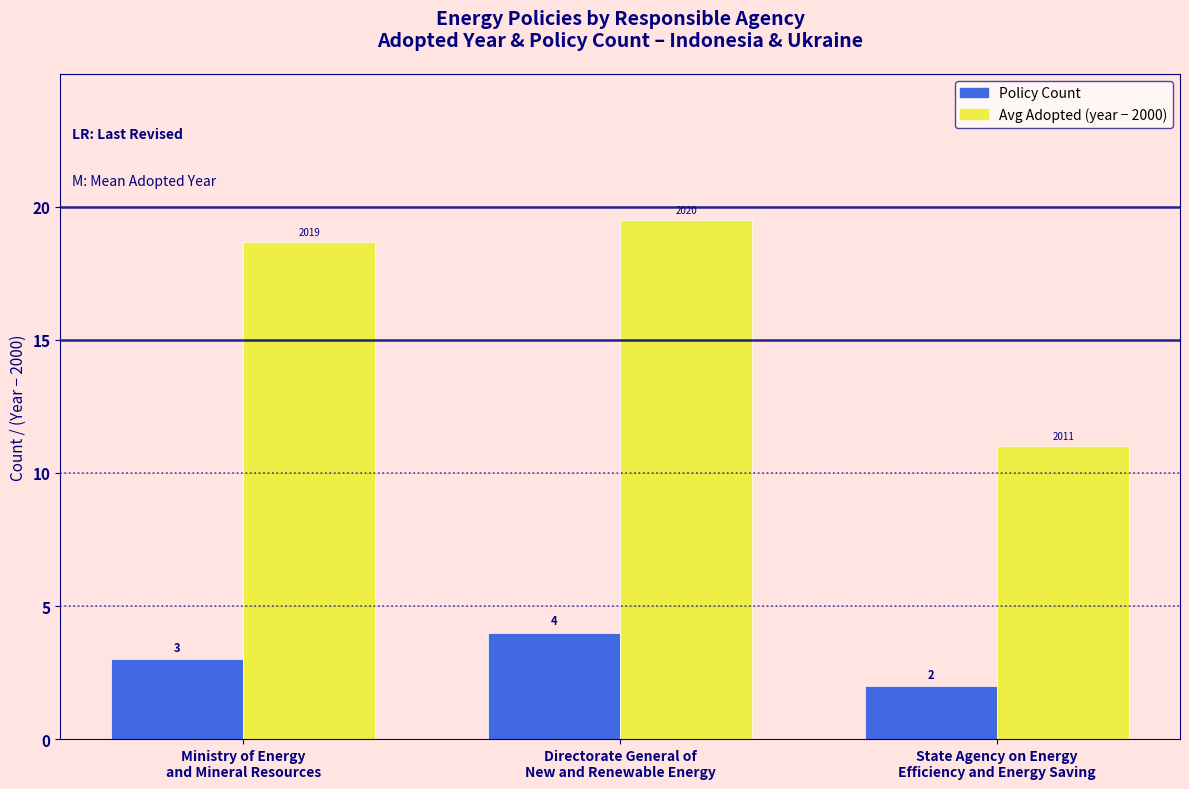

How many distinct data groups are displayed?

2